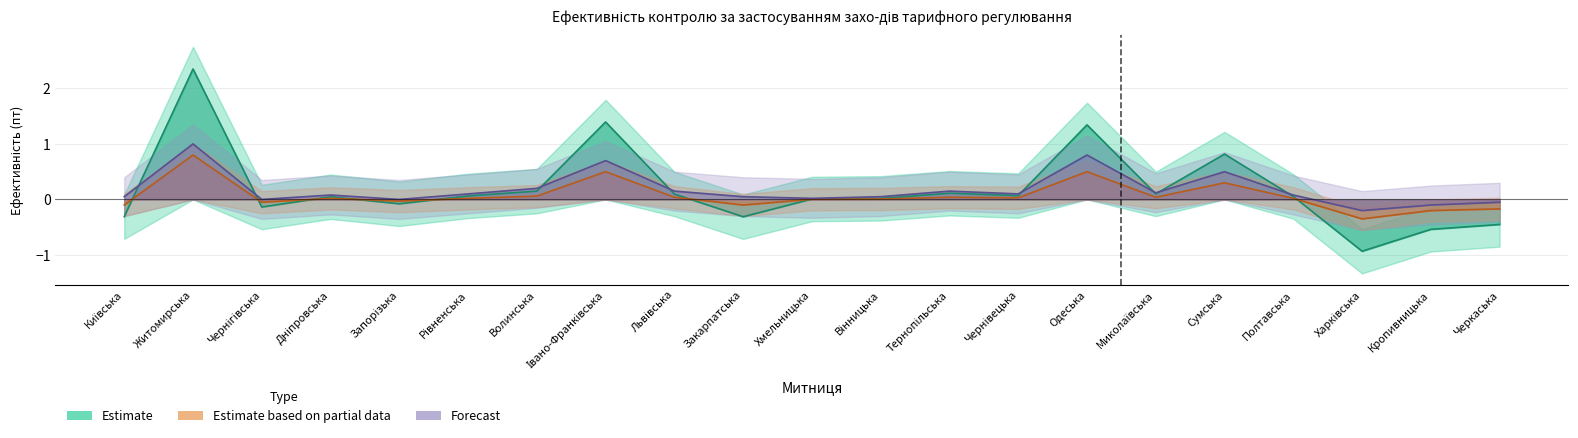

What value does the Estimate series have at Запорізька?

-0.1